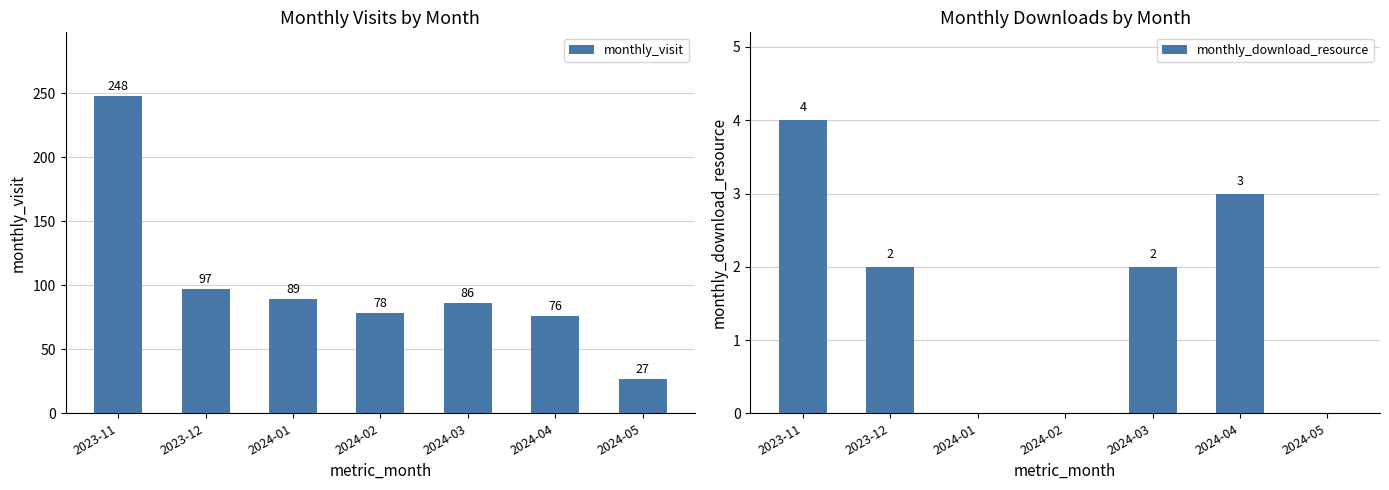

Between 2023-11 and 2024-05, which is larger?

2023-11